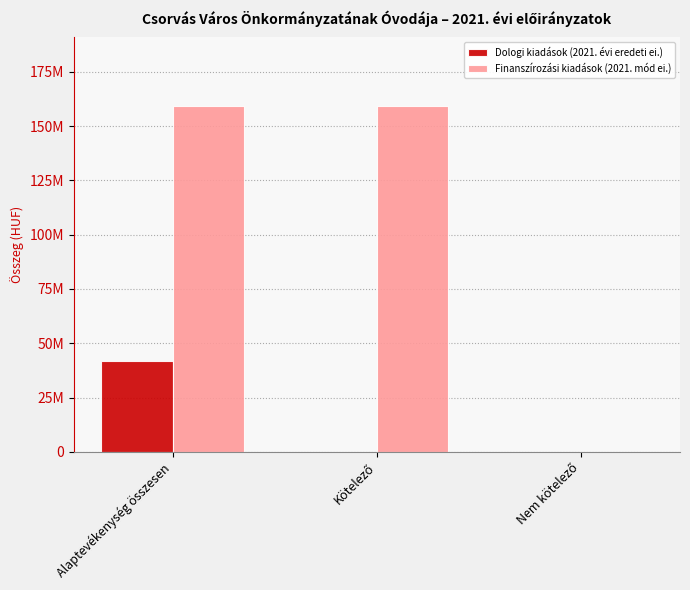

What position from the left is Kötelező?

2